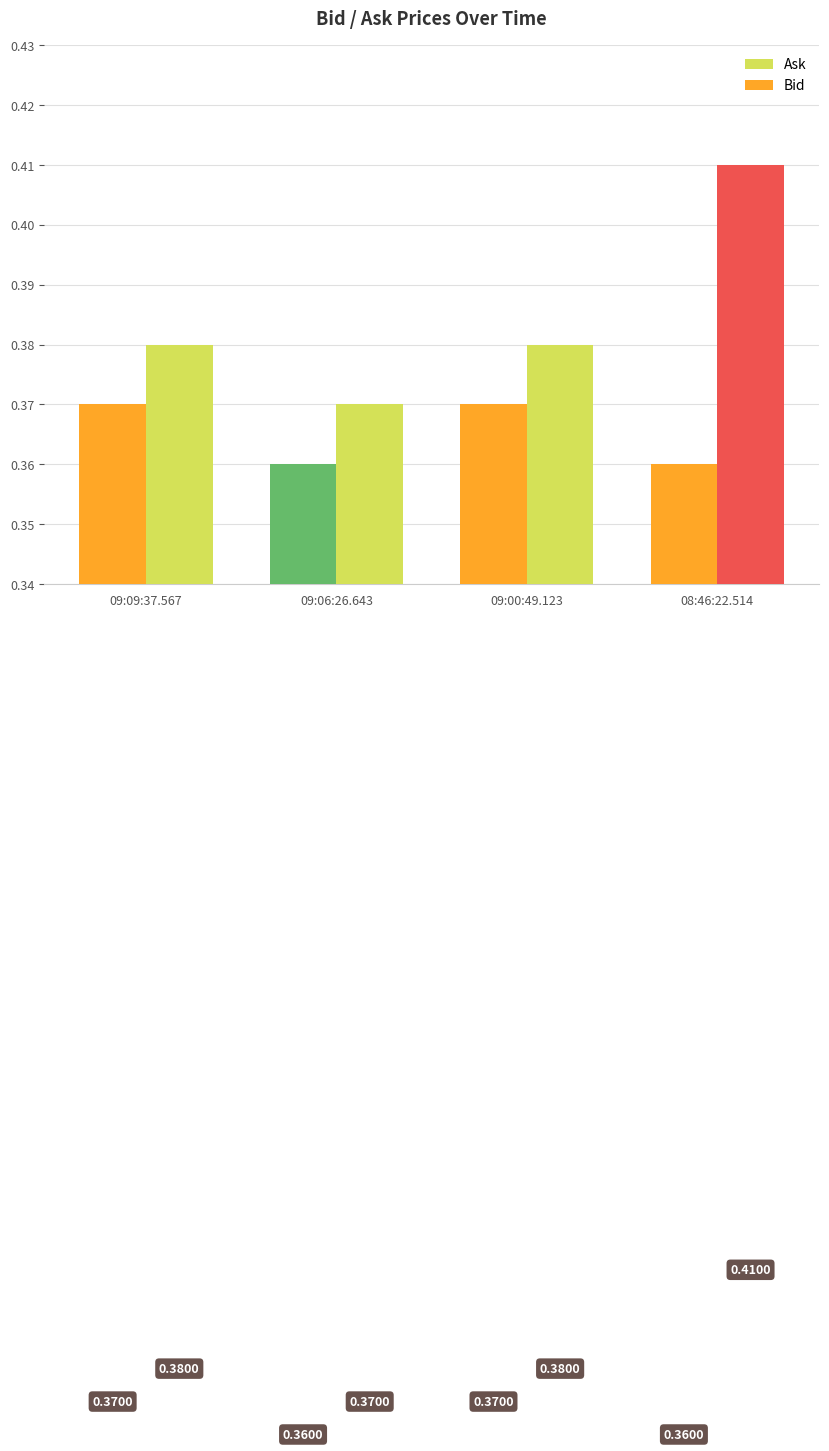

At 09:00:49.123, list the series in order from smallest to largest.

Bid, Ask